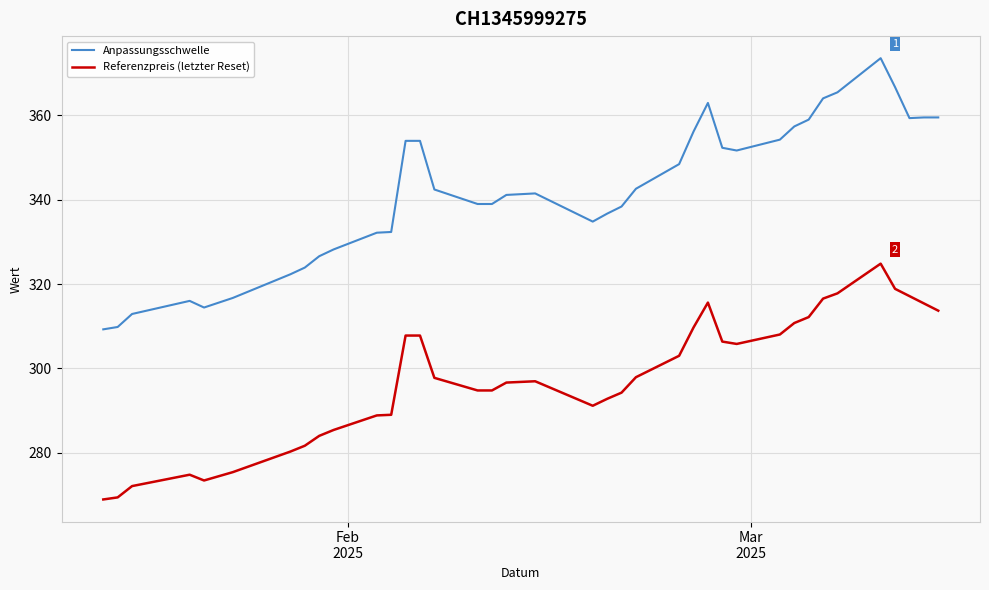

What is the difference between the maximum and minimum values?

64.3